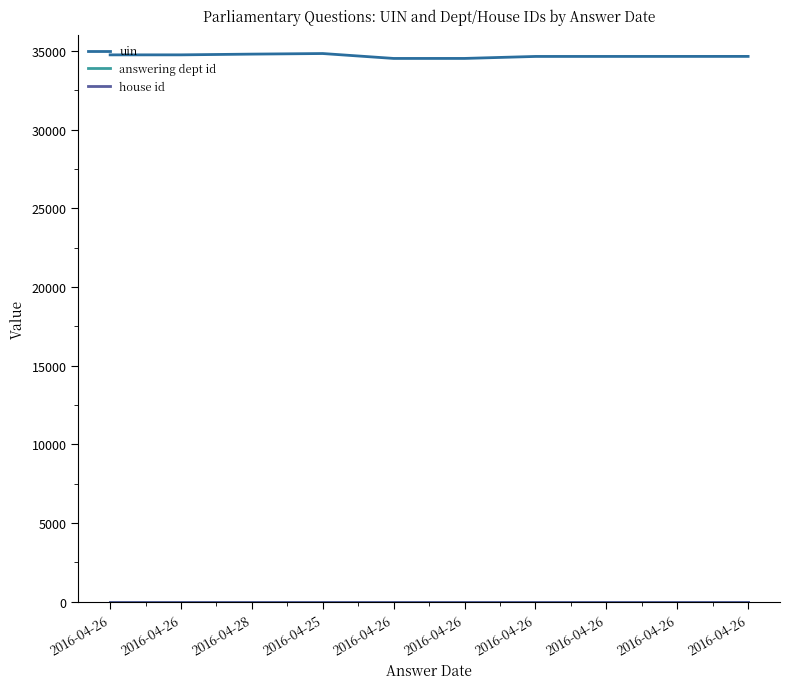

Does the chart display data point markers on the line(s)?

No